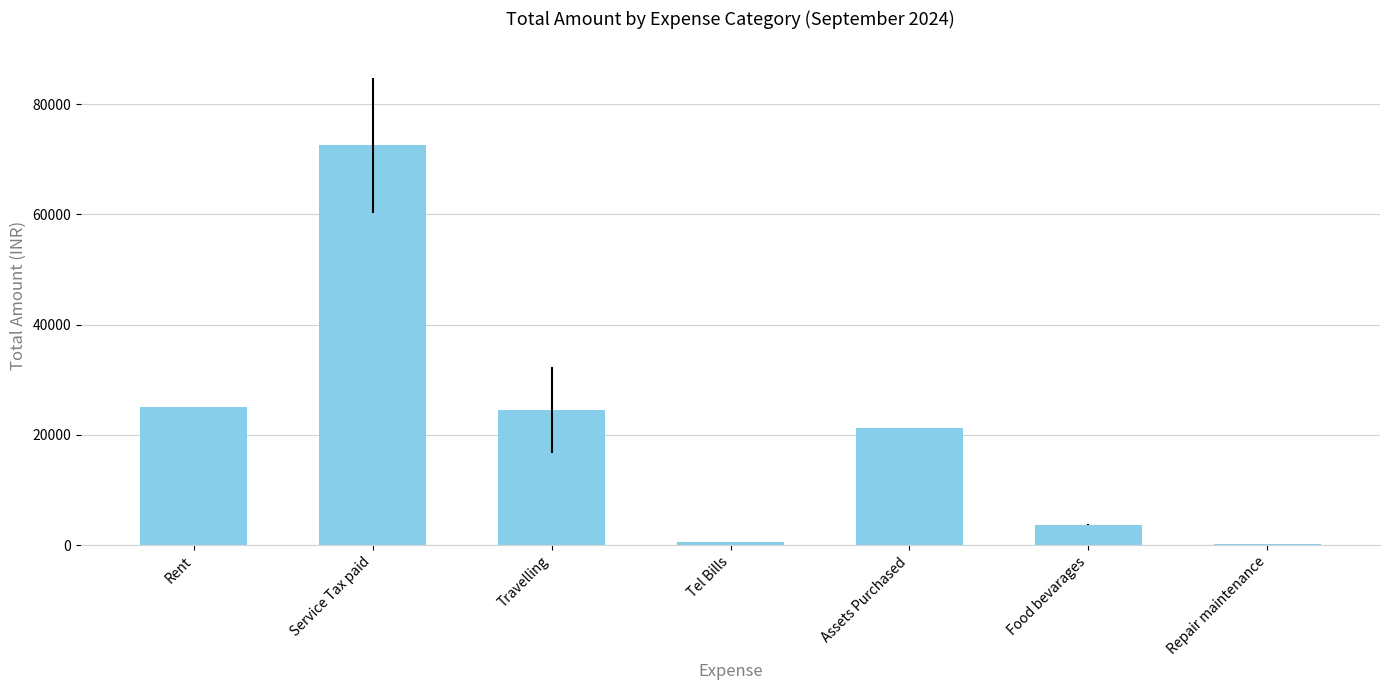

What is the approximate value at Assets Purchased?

21300